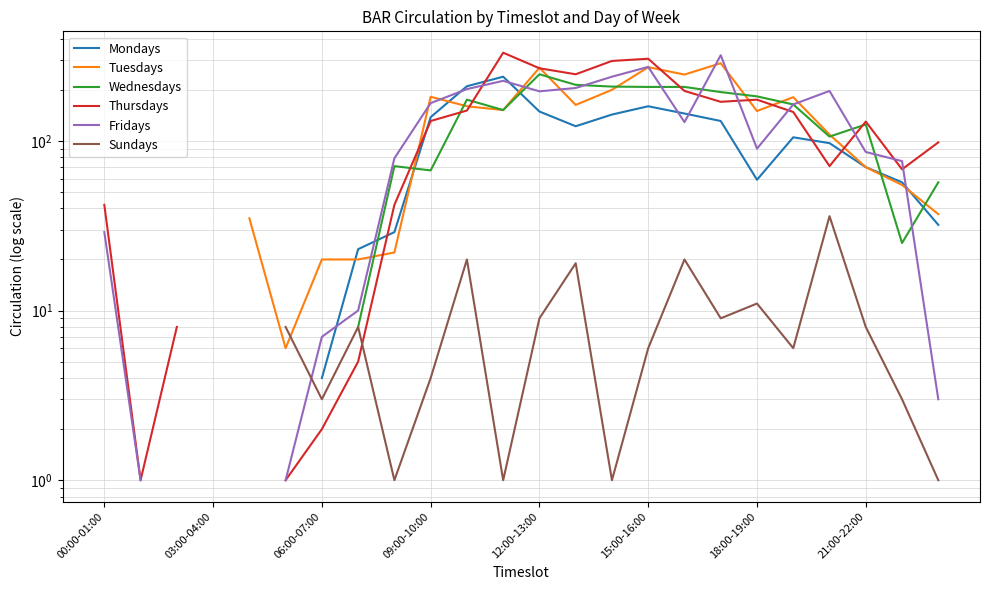

What is the difference between the highest and lowest values at 16?

226.0